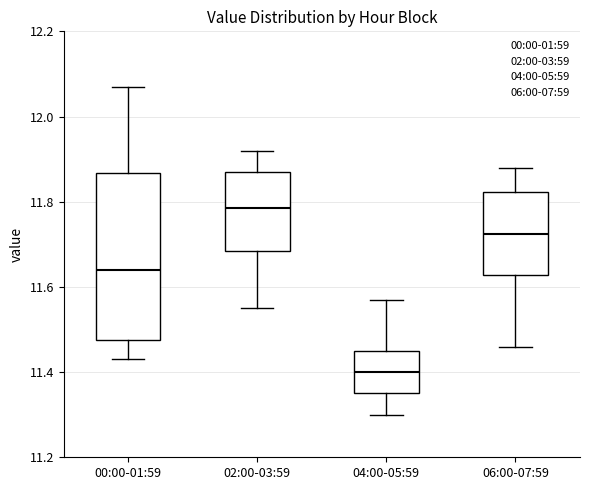

Which box has the lowest median line?

04:00-05:59